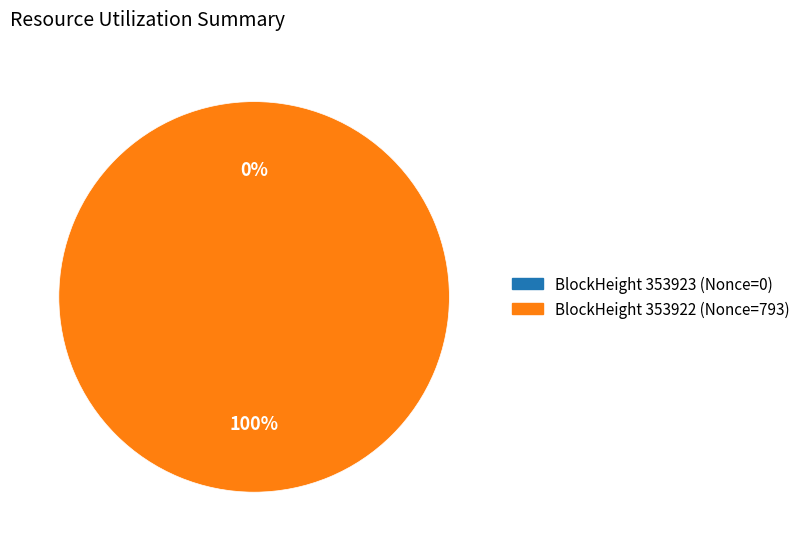

Do 353923 and 353922 together represent more than half of the pie?

Yes